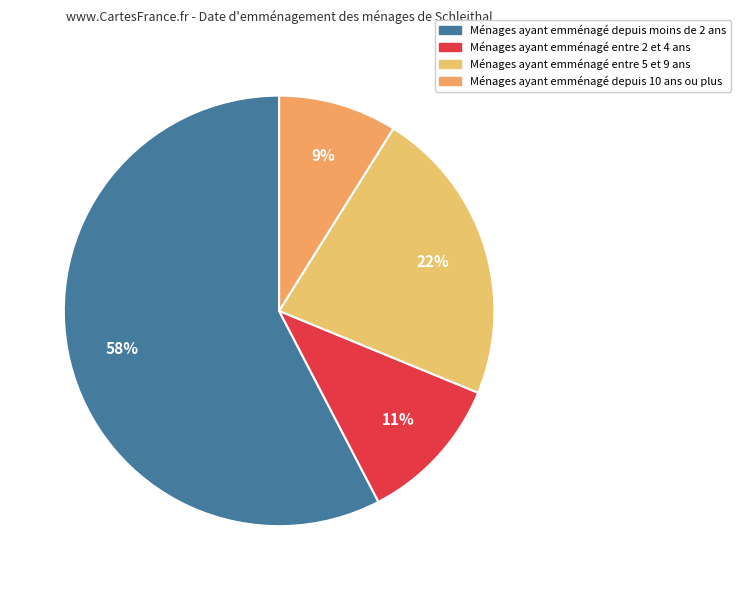

How many segments does this pie chart have?

4